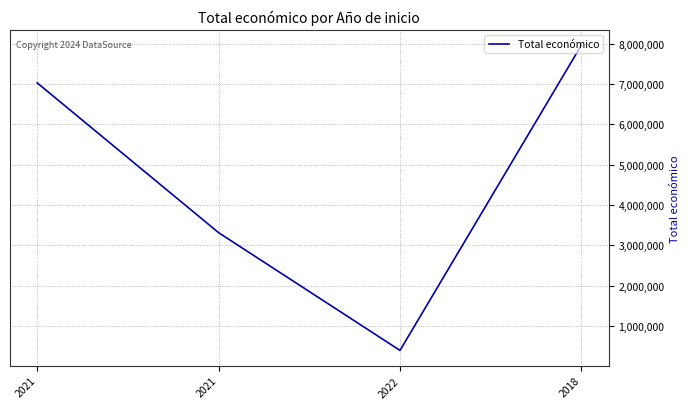

What is the label of the 3rd point from the right?

2021